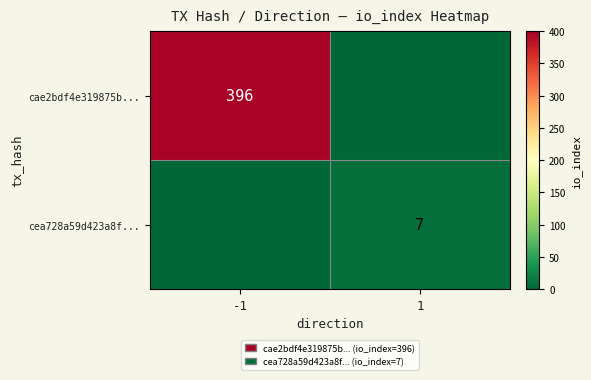

The value of cea728a59d423a8f... at 1 is 7. True or false?

True